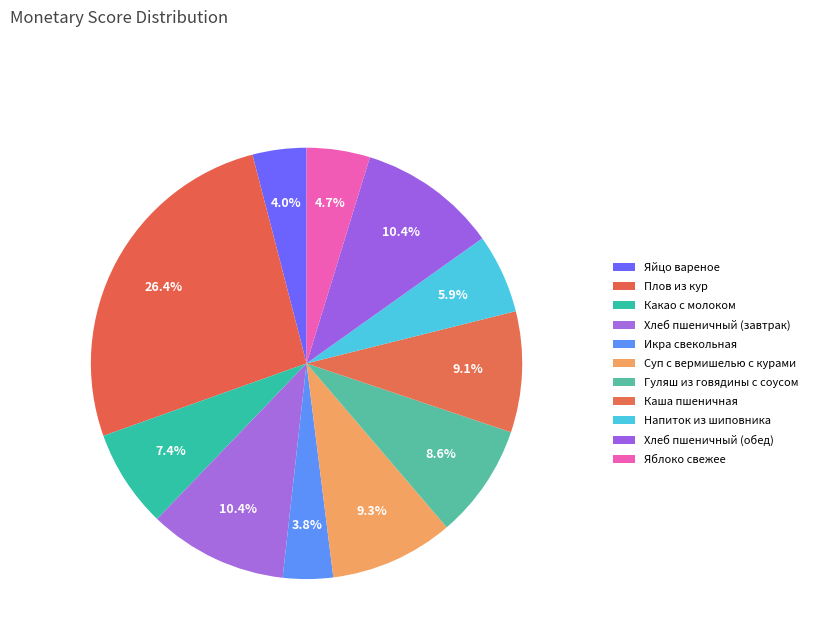

How many segments does this pie chart have?

11